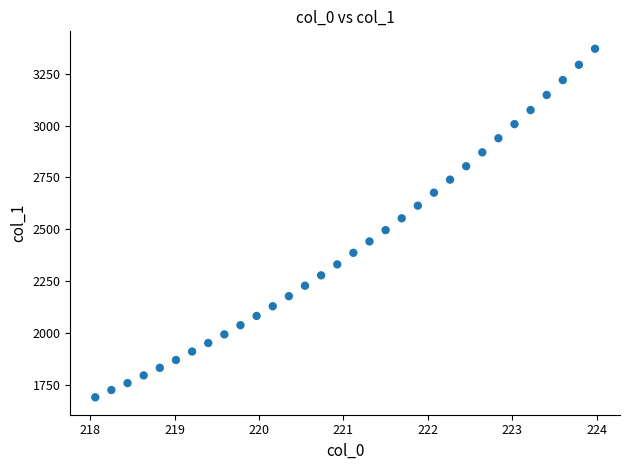

What is the range of Y values (max minus min)?

1682.2